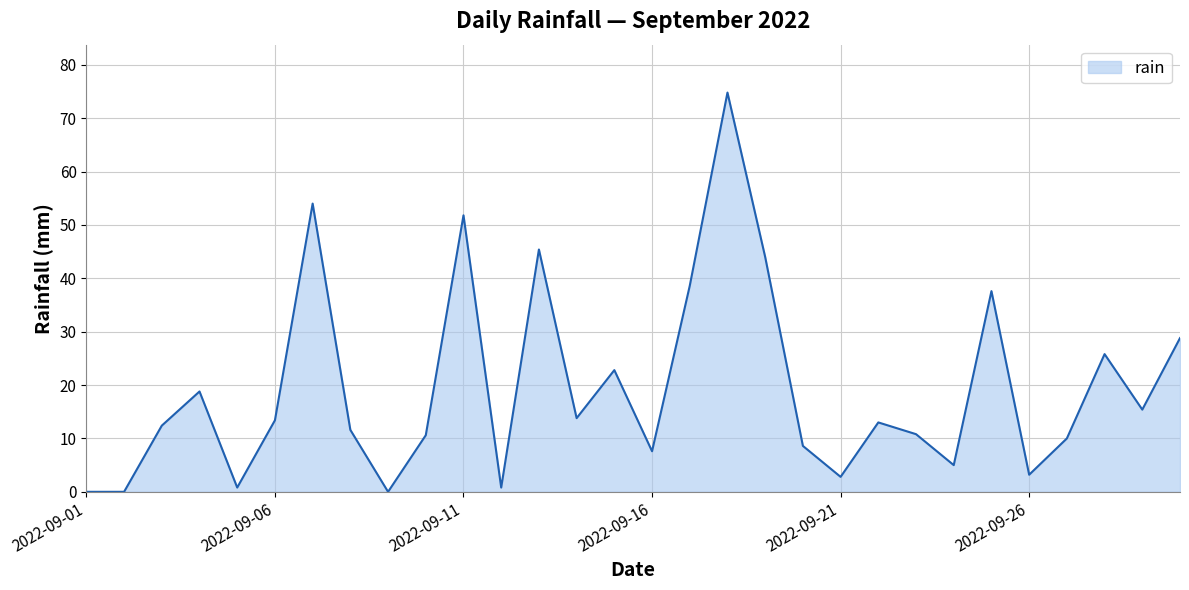

What is the greatest value displayed?

74.8